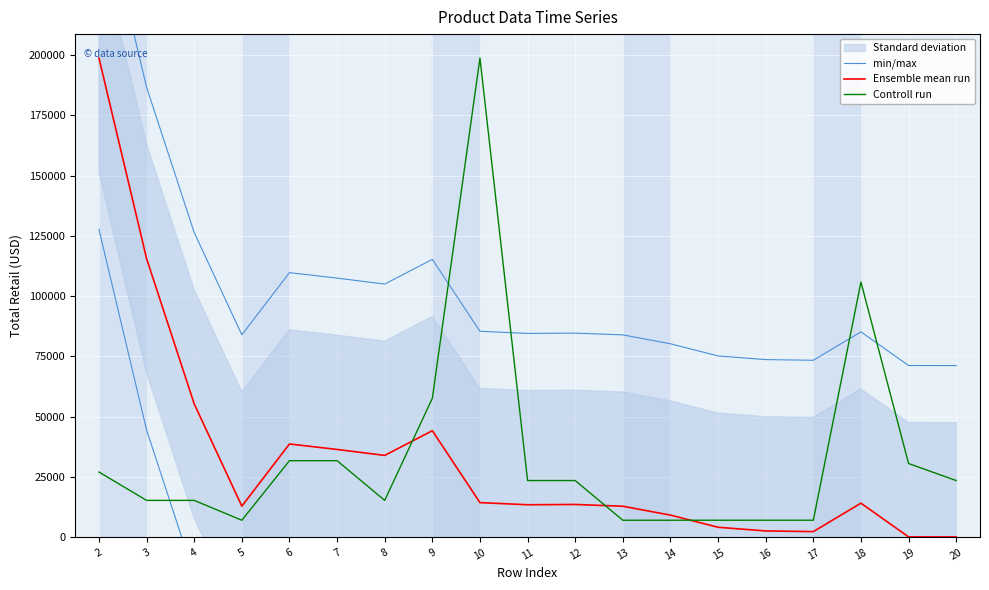

Reading right to left, extract all data points from this chart.

min/max: 20=71212.4	19=71228.4	18=85202.4	17=73412.4	16=73694.4	15=75206.4	14=80252.4	13=83942.4	12=84672.4	11=84552.4	10=85437.4	9=115270.4	8=105015.4	7=107495.4	6=109763.4	5=83978.4	4=126387.4	3=186642.4	2=269838.4
Ensemble mean run: 20=140.0	19=156.0	18=14130.0	17=2340.0	16=2622.0	15=4134.0	14=9180.0	13=12870.0	12=13600.0	11=13480.0	10=14365.0	9=44198.0	8=33943.0	7=36423.0	6=38691.0	5=12906.0	4=55315.0	3=115570.0	2=198766.0
Controll run: 20=23522.6	19=30579.4	18=105851.7	17=7056.8	16=7056.8	15=7056.8	14=7056.8	13=7056.8	12=23522.6	11=23522.6	10=198766.0	9=57630.4	8=15289.7	7=31755.5	6=31755.5	5=7056.8	4=15289.7	3=15289.7	2=27051.0